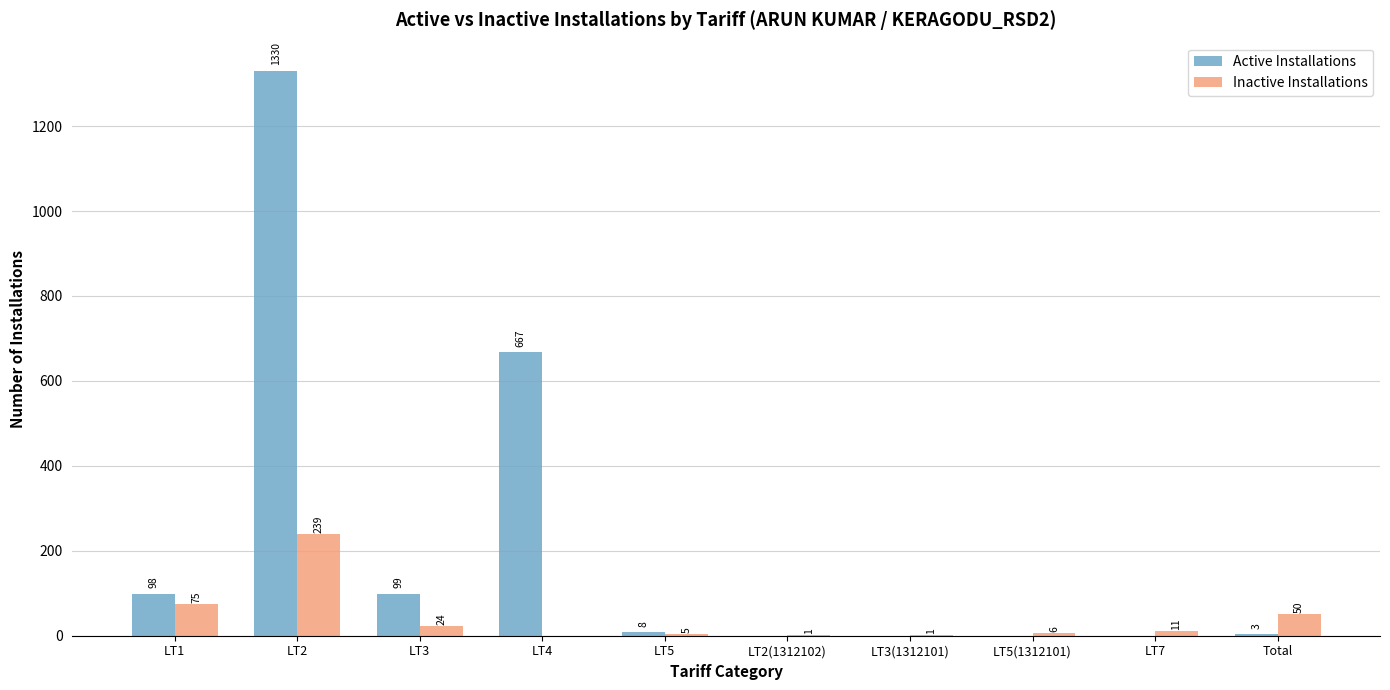

Which series has the widest spread of values?

Active Installations